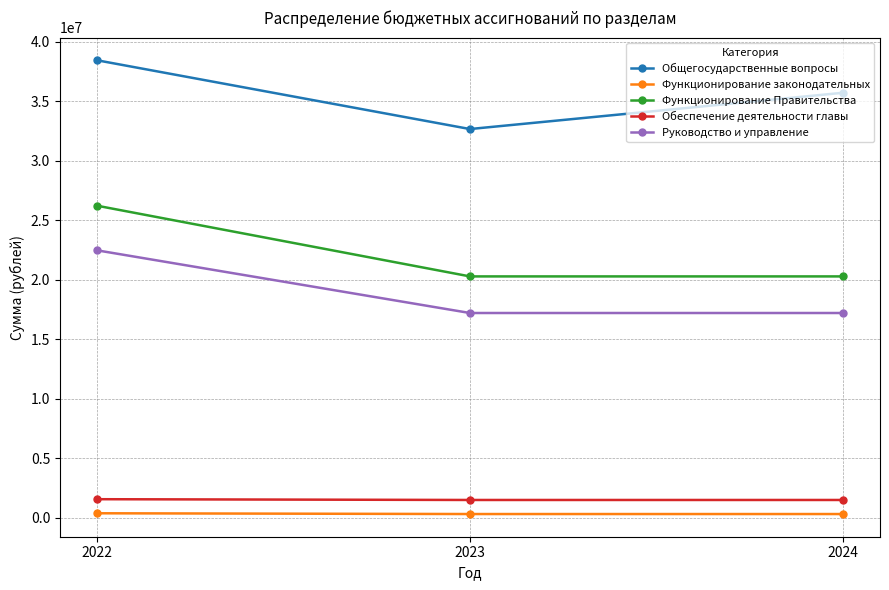

At which category is the sum across all series the highest?

2022